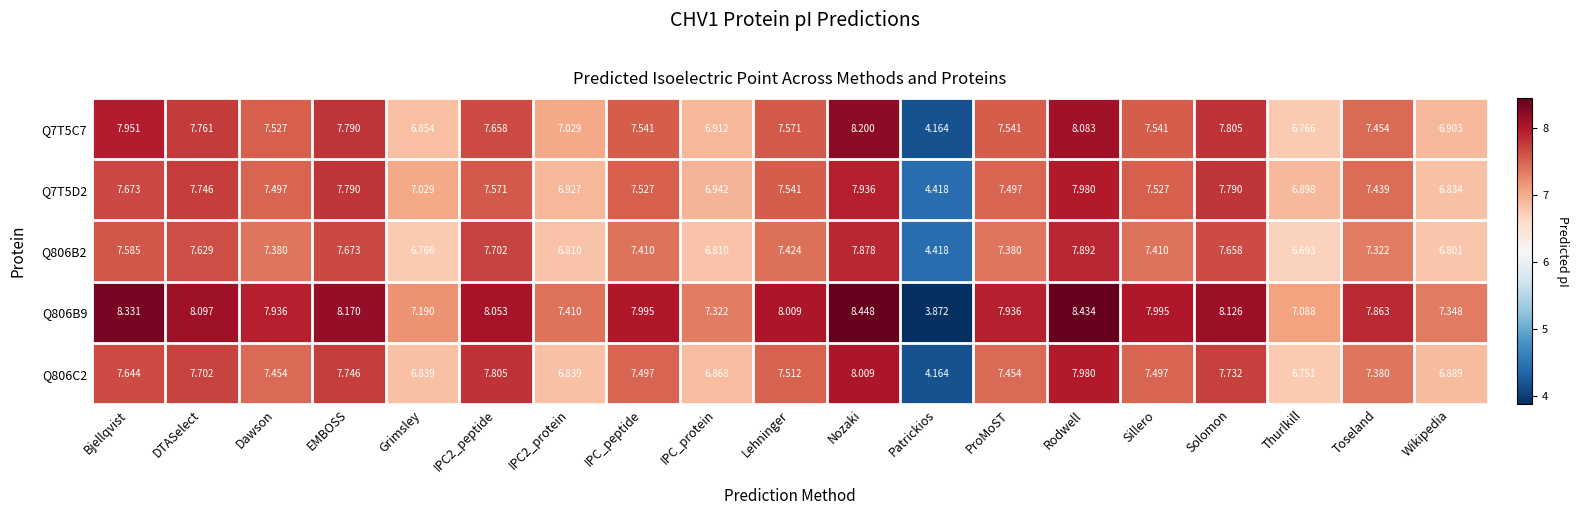

At which category does the chart reach its peak across all series?

Nozaki